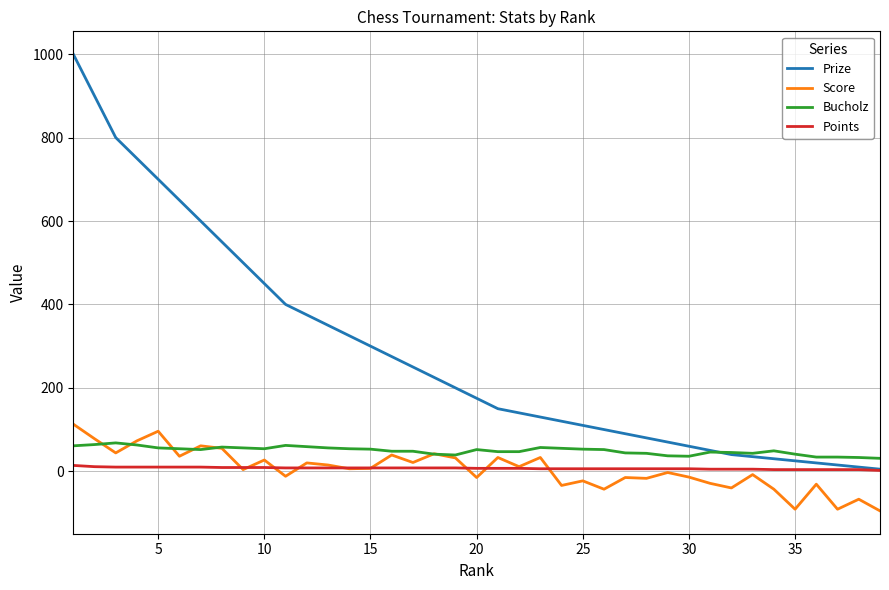

Which series has the largest total across all categories?

Prize